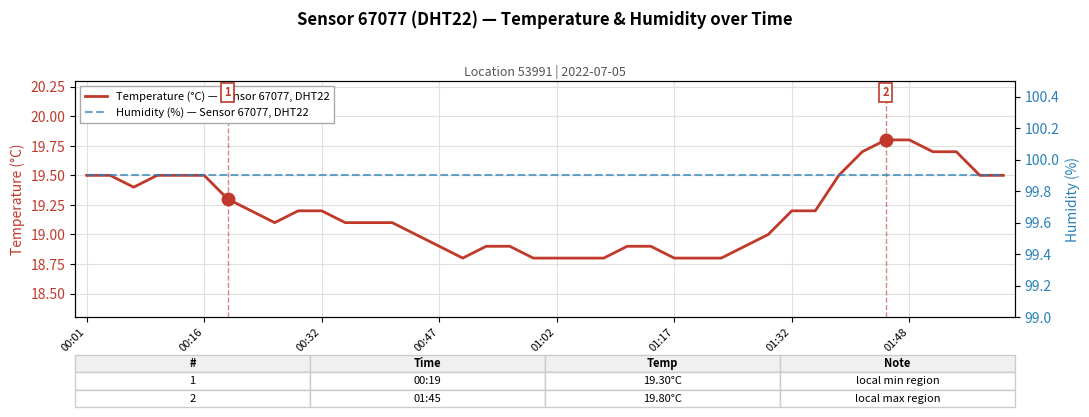

What is the maximum value for Temperature (°C) — Sensor 67077, DHT22?

19.8